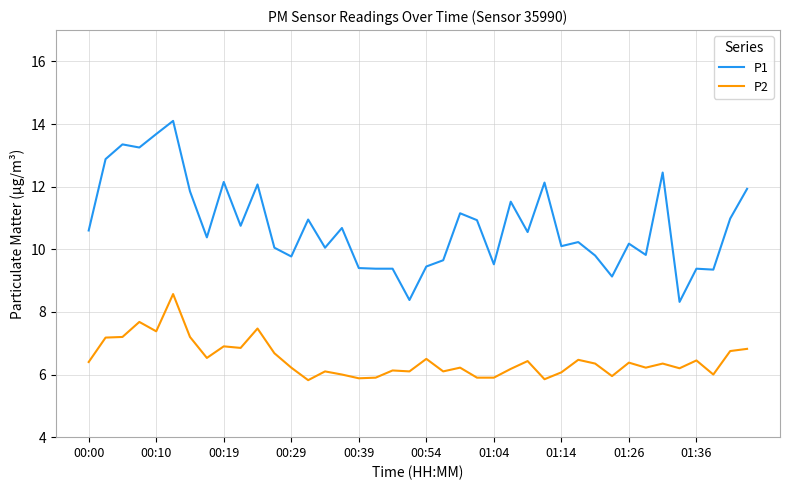

What is the difference between the maximum and minimum values in the P1 series?

5.8